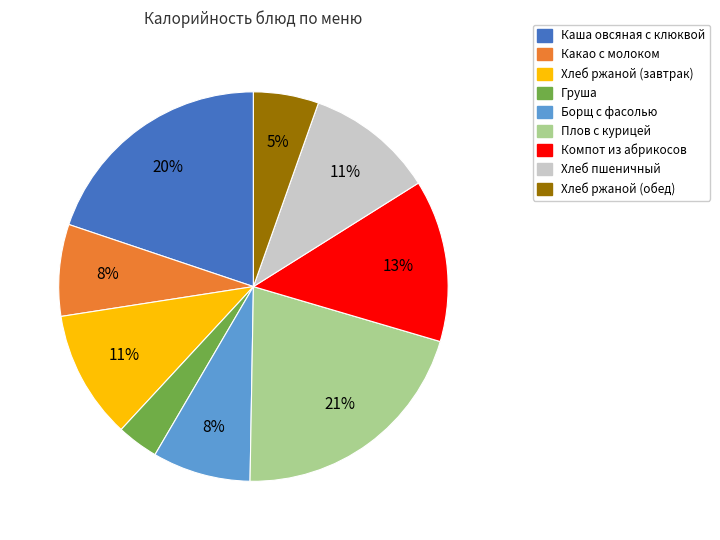

Count the number of slices in the pie.

9